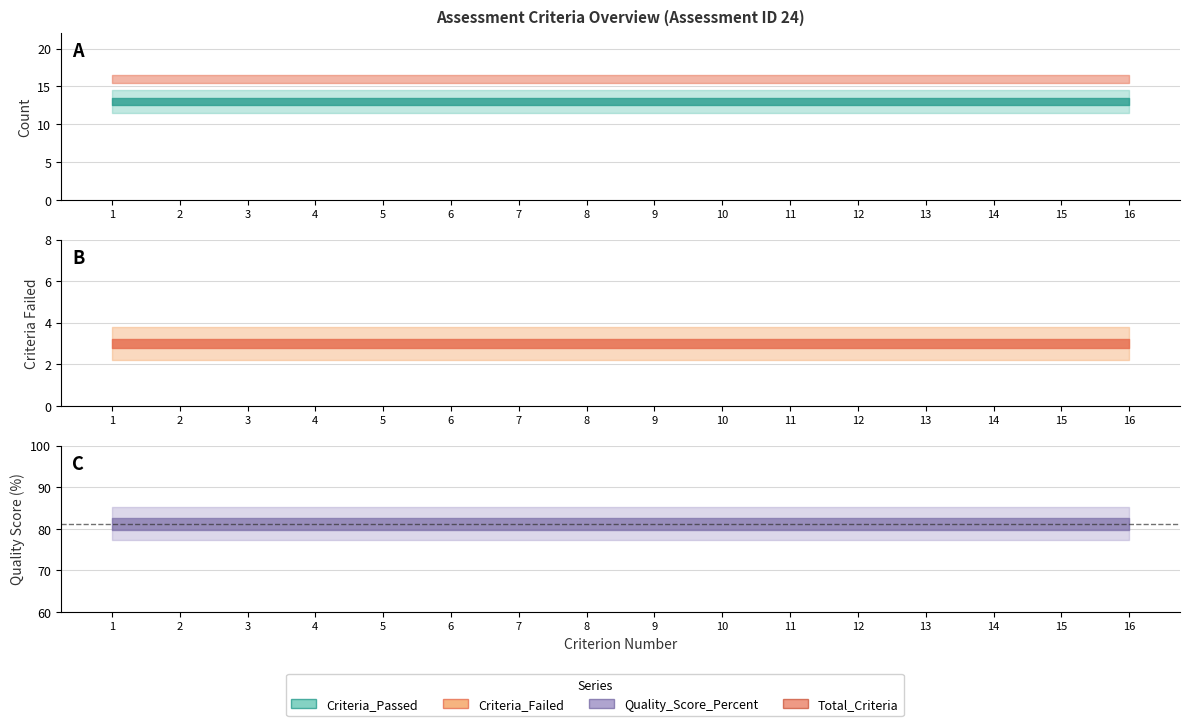

Which series changed the most between 2 and 10?

Total_Criteria